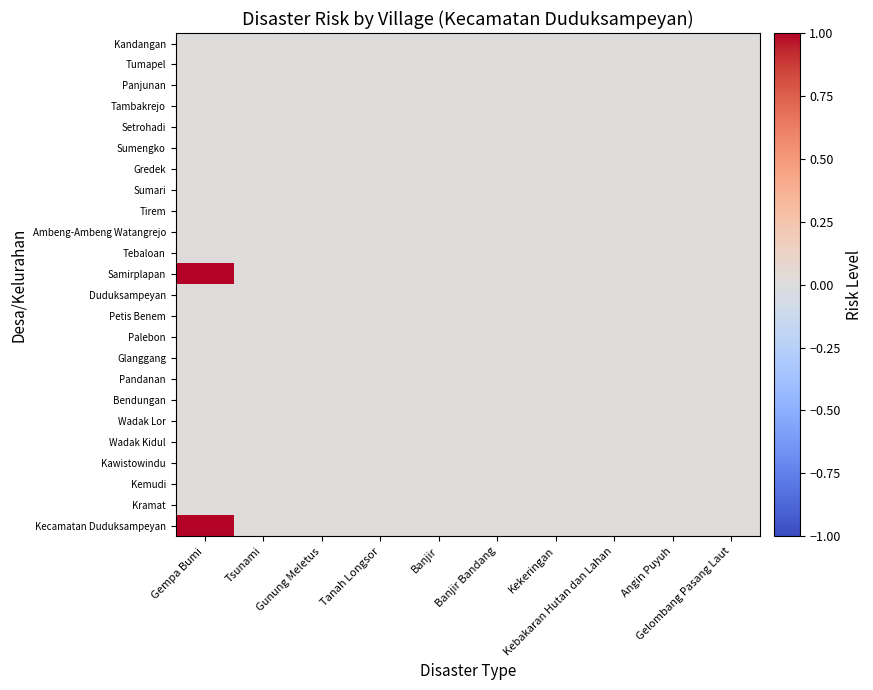

Reading right to left, list all the values displayed in this chart.

Kandangan: Gelombang Pasang Laut=0	Angin Puyuh=0	Kebakaran Hutan dan Lahan=0	Kekeringan=0	Banjir Bandang=0	Banjir=0	Tanah Longsor=0	Gunung Meletus=0	Tsunami=0	Gempa Bumi=0
Tumapel: Gelombang Pasang Laut=0	Angin Puyuh=0	Kebakaran Hutan dan Lahan=0	Kekeringan=0	Banjir Bandang=0	Banjir=0	Tanah Longsor=0	Gunung Meletus=0	Tsunami=0	Gempa Bumi=0
Panjunan: Gelombang Pasang Laut=0	Angin Puyuh=0	Kebakaran Hutan dan Lahan=0	Kekeringan=0	Banjir Bandang=0	Banjir=0	Tanah Longsor=0	Gunung Meletus=0	Tsunami=0	Gempa Bumi=0
Tambakrejo: Gelombang Pasang Laut=0	Angin Puyuh=0	Kebakaran Hutan dan Lahan=0	Kekeringan=0	Banjir Bandang=0	Banjir=0	Tanah Longsor=0	Gunung Meletus=0	Tsunami=0	Gempa Bumi=0
Setrohadi: Gelombang Pasang Laut=0	Angin Puyuh=0	Kebakaran Hutan dan Lahan=0	Kekeringan=0	Banjir Bandang=0	Banjir=0	Tanah Longsor=0	Gunung Meletus=0	Tsunami=0	Gempa Bumi=0
Sumengko: Gelombang Pasang Laut=0	Angin Puyuh=0	Kebakaran Hutan dan Lahan=0	Kekeringan=0	Banjir Bandang=0	Banjir=0	Tanah Longsor=0	Gunung Meletus=0	Tsunami=0	Gempa Bumi=0
Gredek: Gelombang Pasang Laut=0	Angin Puyuh=0	Kebakaran Hutan dan Lahan=0	Kekeringan=0	Banjir Bandang=0	Banjir=0	Tanah Longsor=0	Gunung Meletus=0	Tsunami=0	Gempa Bumi=0
Sumari: Gelombang Pasang Laut=0	Angin Puyuh=0	Kebakaran Hutan dan Lahan=0	Kekeringan=0	Banjir Bandang=0	Banjir=0	Tanah Longsor=0	Gunung Meletus=0	Tsunami=0	Gempa Bumi=0
Tirem: Gelombang Pasang Laut=0	Angin Puyuh=0	Kebakaran Hutan dan Lahan=0	Kekeringan=0	Banjir Bandang=0	Banjir=0	Tanah Longsor=0	Gunung Meletus=0	Tsunami=0	Gempa Bumi=0
Ambeng-Ambeng Watangrejo: Gelombang Pasang Laut=0	Angin Puyuh=0	Kebakaran Hutan dan Lahan=0	Kekeringan=0	Banjir Bandang=0	Banjir=0	Tanah Longsor=0	Gunung Meletus=0	Tsunami=0	Gempa Bumi=0
Tebaloan: Gelombang Pasang Laut=0	Angin Puyuh=0	Kebakaran Hutan dan Lahan=0	Kekeringan=0	Banjir Bandang=0	Banjir=0	Tanah Longsor=0	Gunung Meletus=0	Tsunami=0	Gempa Bumi=0
Samirplapan: Gelombang Pasang Laut=0	Angin Puyuh=0	Kebakaran Hutan dan Lahan=0	Kekeringan=0	Banjir Bandang=0	Banjir=0	Tanah Longsor=0	Gunung Meletus=0	Tsunami=0	Gempa Bumi=1
Duduksampeyan: Gelombang Pasang Laut=0	Angin Puyuh=0	Kebakaran Hutan dan Lahan=0	Kekeringan=0	Banjir Bandang=0	Banjir=0	Tanah Longsor=0	Gunung Meletus=0	Tsunami=0	Gempa Bumi=0
Petis Benem: Gelombang Pasang Laut=0	Angin Puyuh=0	Kebakaran Hutan dan Lahan=0	Kekeringan=0	Banjir Bandang=0	Banjir=0	Tanah Longsor=0	Gunung Meletus=0	Tsunami=0	Gempa Bumi=0
Palebon: Gelombang Pasang Laut=0	Angin Puyuh=0	Kebakaran Hutan dan Lahan=0	Kekeringan=0	Banjir Bandang=0	Banjir=0	Tanah Longsor=0	Gunung Meletus=0	Tsunami=0	Gempa Bumi=0
Glanggang: Gelombang Pasang Laut=0	Angin Puyuh=0	Kebakaran Hutan dan Lahan=0	Kekeringan=0	Banjir Bandang=0	Banjir=0	Tanah Longsor=0	Gunung Meletus=0	Tsunami=0	Gempa Bumi=0
Pandanan: Gelombang Pasang Laut=0	Angin Puyuh=0	Kebakaran Hutan dan Lahan=0	Kekeringan=0	Banjir Bandang=0	Banjir=0	Tanah Longsor=0	Gunung Meletus=0	Tsunami=0	Gempa Bumi=0
Bendungan: Gelombang Pasang Laut=0	Angin Puyuh=0	Kebakaran Hutan dan Lahan=0	Kekeringan=0	Banjir Bandang=0	Banjir=0	Tanah Longsor=0	Gunung Meletus=0	Tsunami=0	Gempa Bumi=0
Wadak Lor: Gelombang Pasang Laut=0	Angin Puyuh=0	Kebakaran Hutan dan Lahan=0	Kekeringan=0	Banjir Bandang=0	Banjir=0	Tanah Longsor=0	Gunung Meletus=0	Tsunami=0	Gempa Bumi=0
Wadak Kidul: Gelombang Pasang Laut=0	Angin Puyuh=0	Kebakaran Hutan dan Lahan=0	Kekeringan=0	Banjir Bandang=0	Banjir=0	Tanah Longsor=0	Gunung Meletus=0	Tsunami=0	Gempa Bumi=0
Kawistowindu: Gelombang Pasang Laut=0	Angin Puyuh=0	Kebakaran Hutan dan Lahan=0	Kekeringan=0	Banjir Bandang=0	Banjir=0	Tanah Longsor=0	Gunung Meletus=0	Tsunami=0	Gempa Bumi=0
Kemudi: Gelombang Pasang Laut=0	Angin Puyuh=0	Kebakaran Hutan dan Lahan=0	Kekeringan=0	Banjir Bandang=0	Banjir=0	Tanah Longsor=0	Gunung Meletus=0	Tsunami=0	Gempa Bumi=0
Kramat: Gelombang Pasang Laut=0	Angin Puyuh=0	Kebakaran Hutan dan Lahan=0	Kekeringan=0	Banjir Bandang=0	Banjir=0	Tanah Longsor=0	Gunung Meletus=0	Tsunami=0	Gempa Bumi=0
Kecamatan Duduksampeyan: Gelombang Pasang Laut=0	Angin Puyuh=0	Kebakaran Hutan dan Lahan=0	Kekeringan=0	Banjir Bandang=0	Banjir=0	Tanah Longsor=0	Gunung Meletus=0	Tsunami=0	Gempa Bumi=1